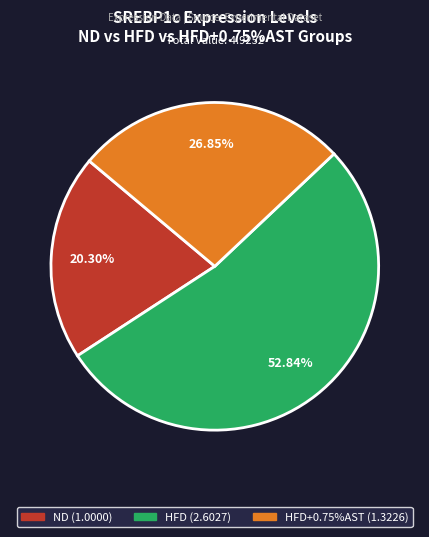

Is there a majority slice in this chart?

Yes